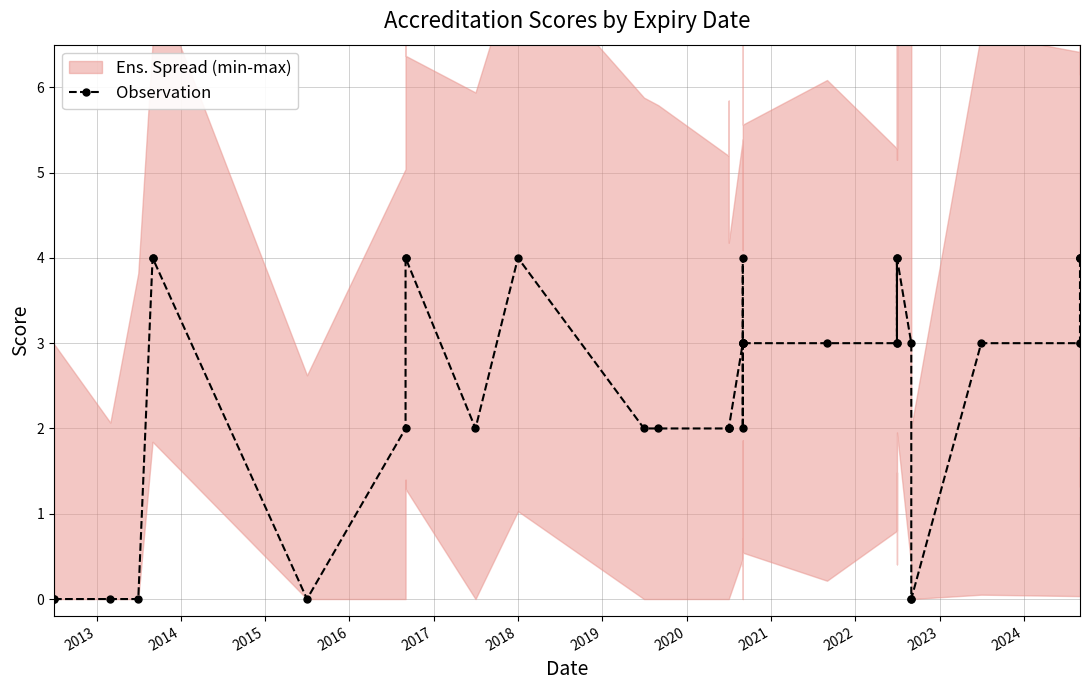

What is the greatest value displayed?

4